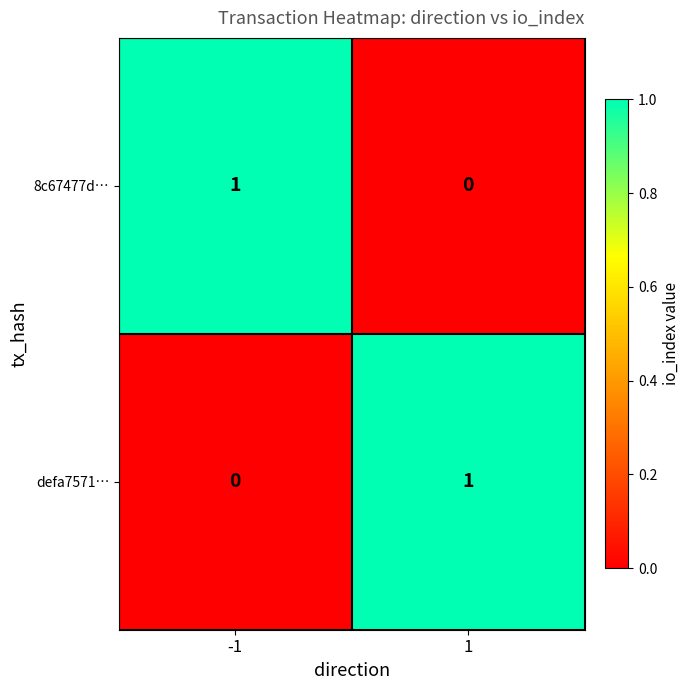

Reading right to left, transcribe all the data shown in this chart.

8c67477d…: 0	1
defa7571…: 1	0